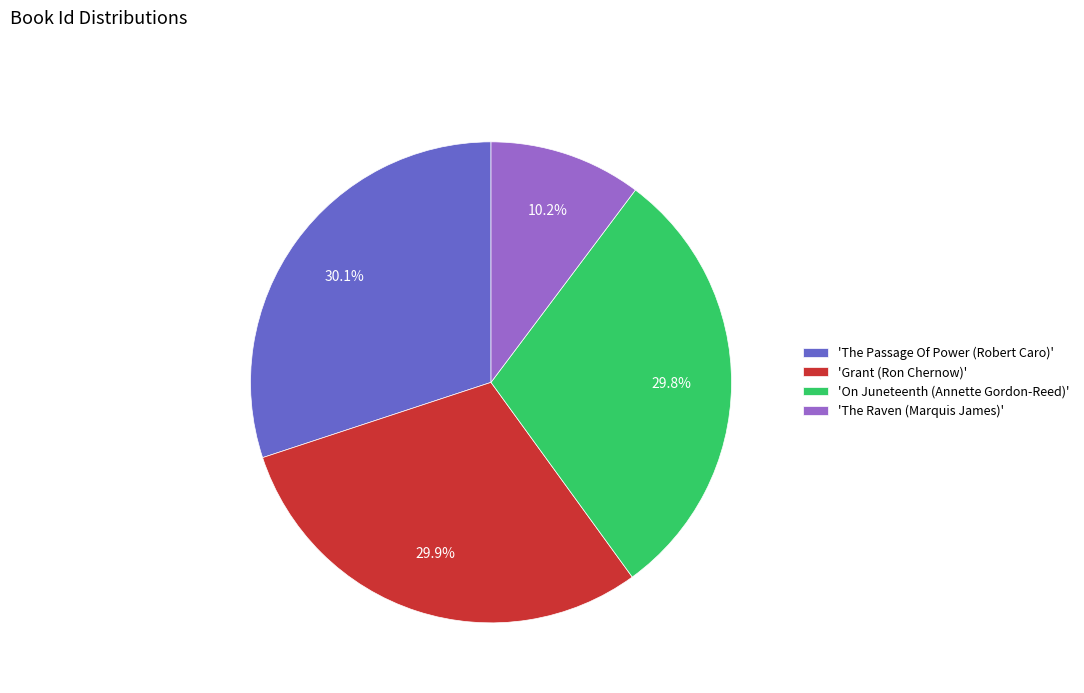

Approximately how many times larger is the value at 'Grant (Ron Chernow)' compared to 'On Juneteenth (Annette Gordon-Reed)'?

1.0